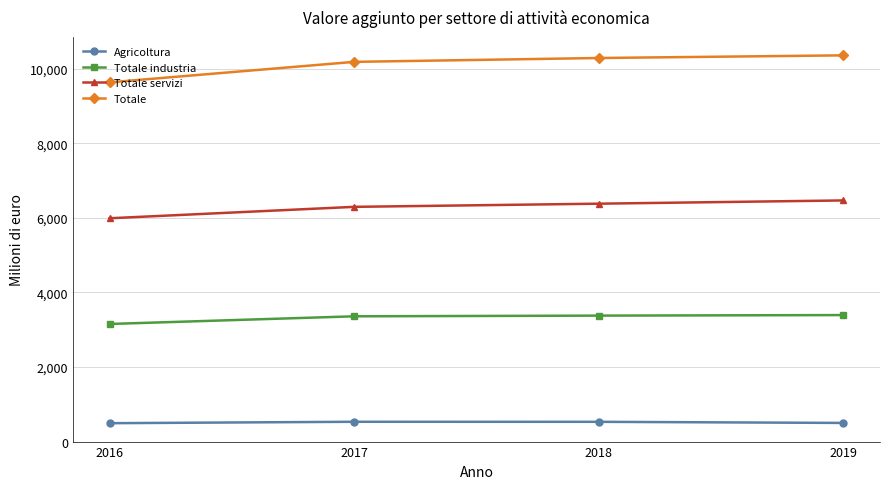

The value of Totale industria at 2017 is 4859.0. True or false?

False